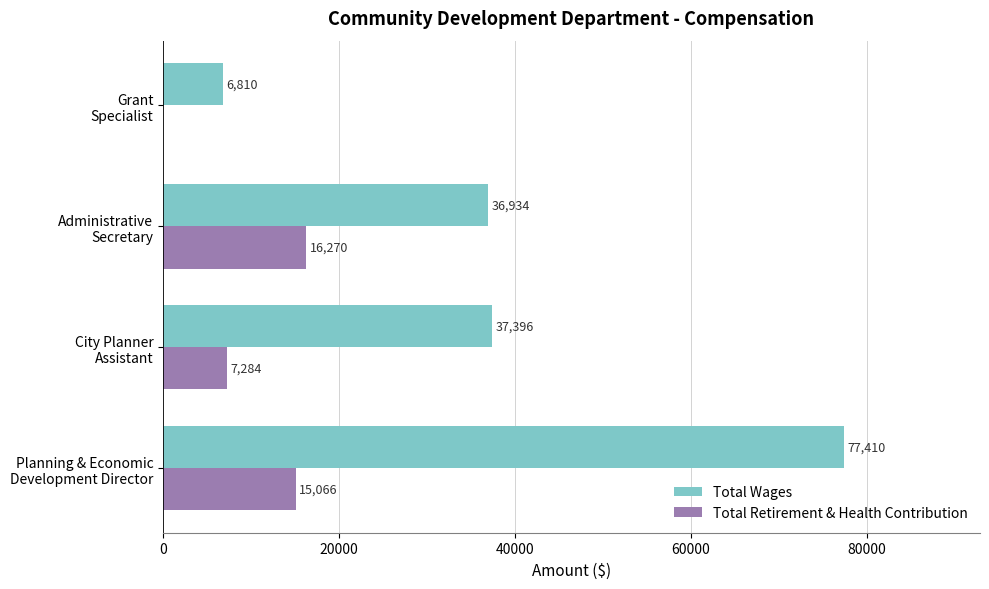

Which series has the largest range (max minus min)?

Total Wages